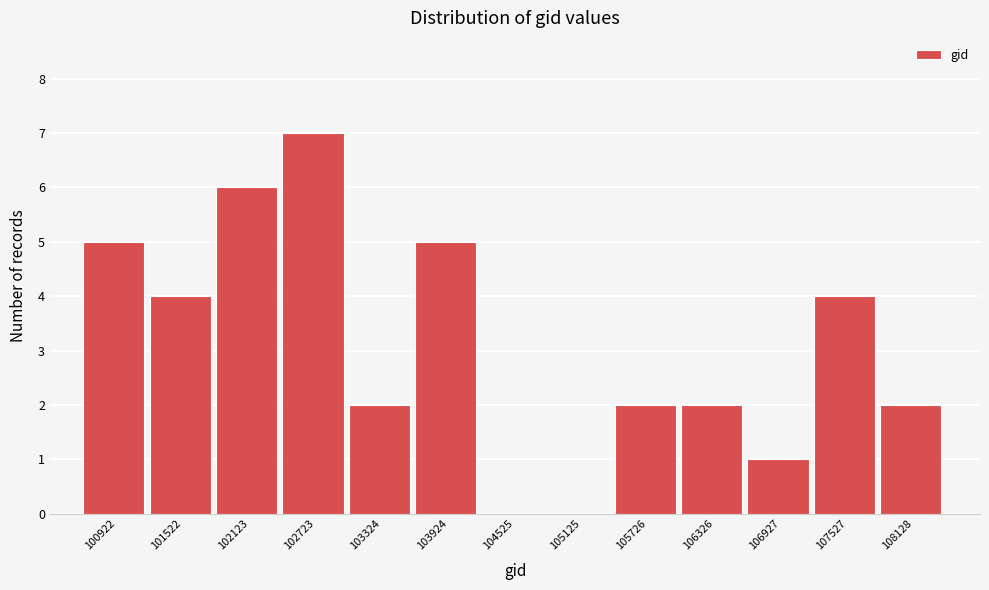

Reading left to right, list all the values displayed in this chart.

100922=5	101522=4	102123=6	102723=7	103324=2	103924=5	104525=0	105125=0	105726=2	106326=2	106927=1	107527=4	108128=2